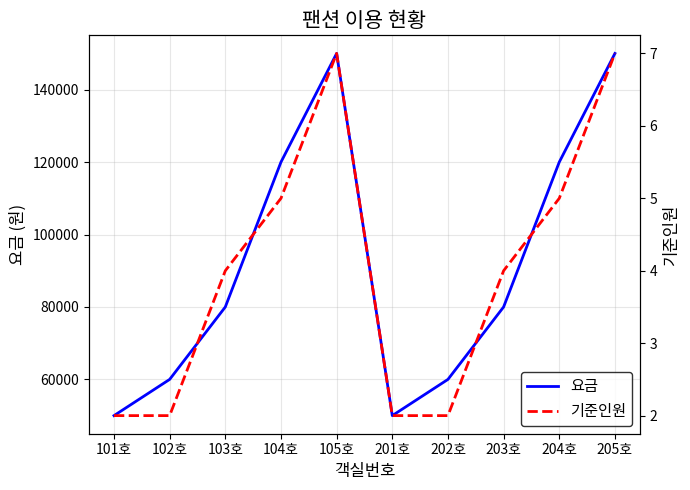

At which category is the sum across all series the highest?

105호